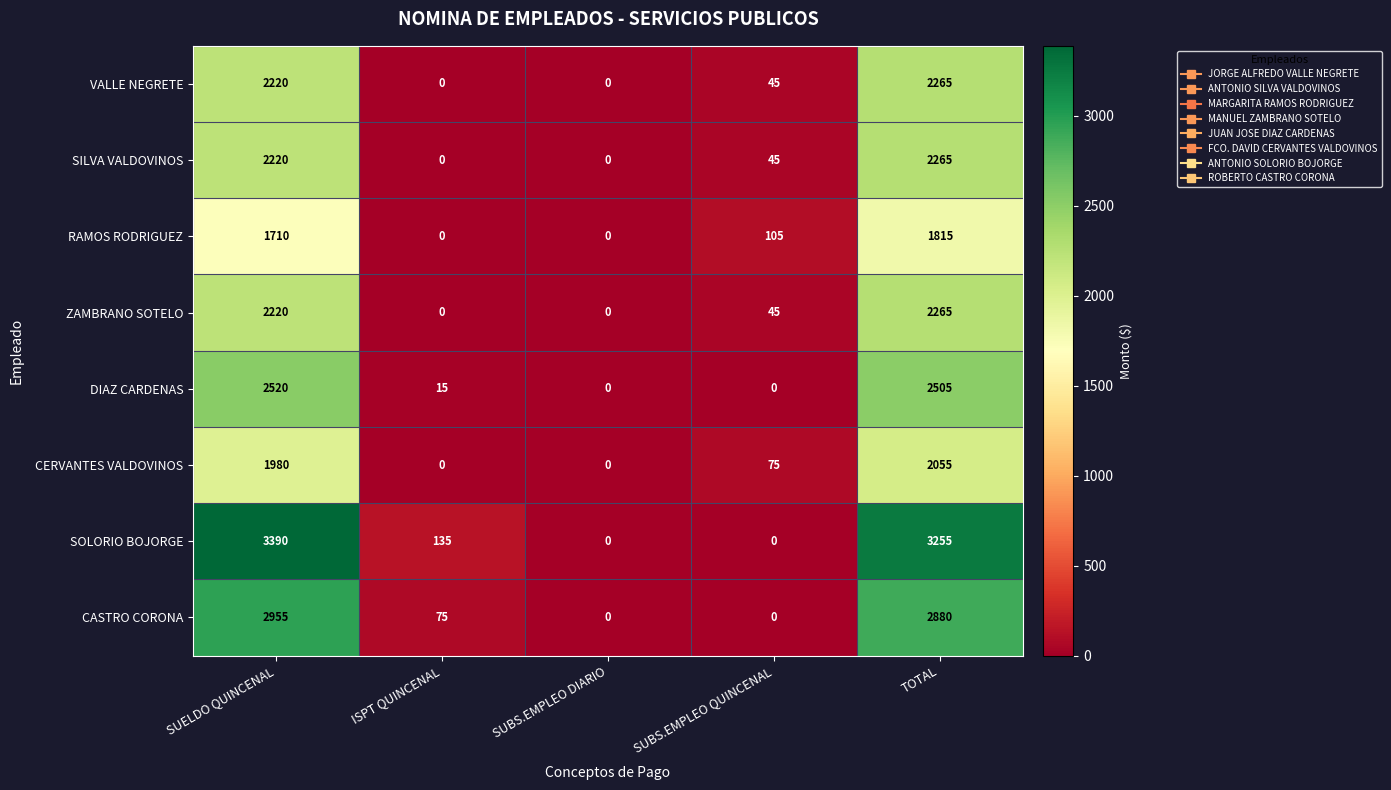

What is the sum of the RAMOS RODRIGUEZ values at ISPT QUINCENAL and SUELDO QUINCENAL?

1710